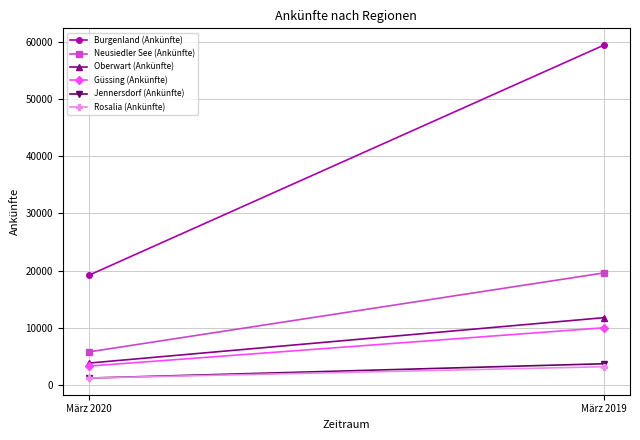

How many data points does each series have?

2